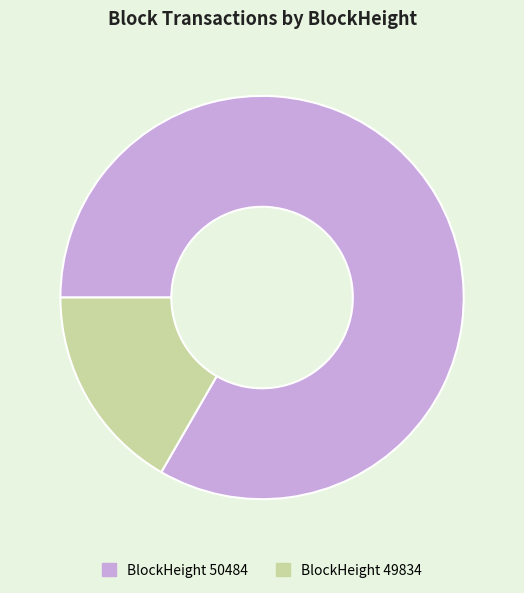

Combined, do BlockHeight 49834 and BlockHeight 50484 account for over 50%?

Yes